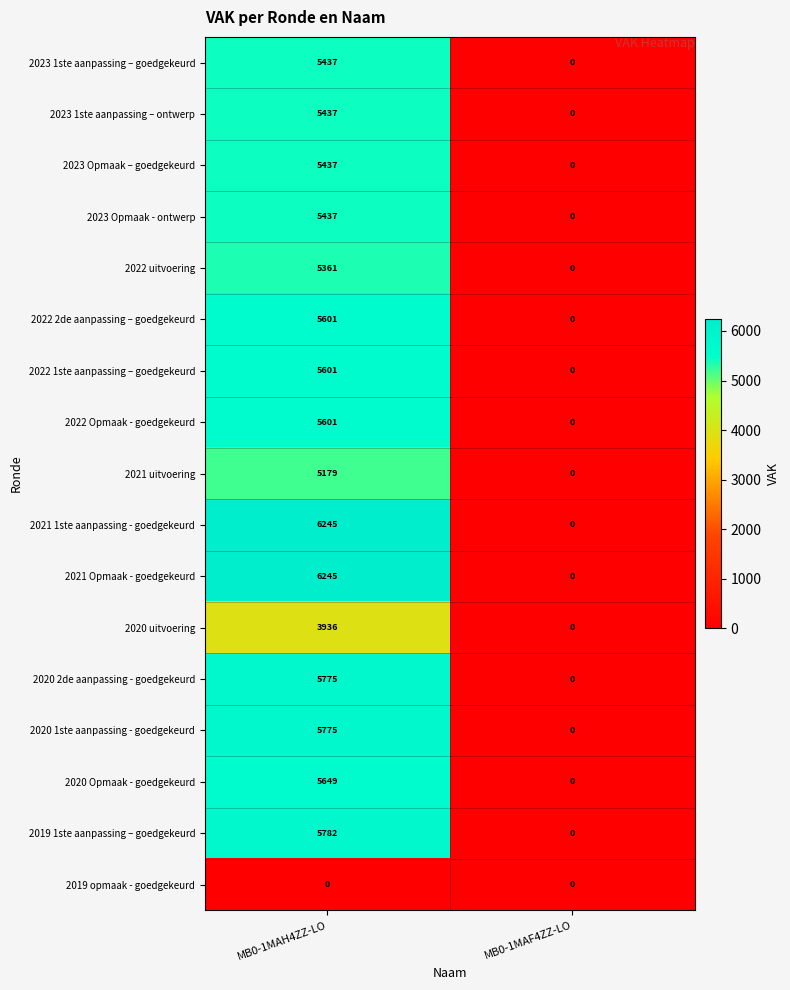

At which category is the sum across all series the highest?

MB0-1MAH4ZZ-LO